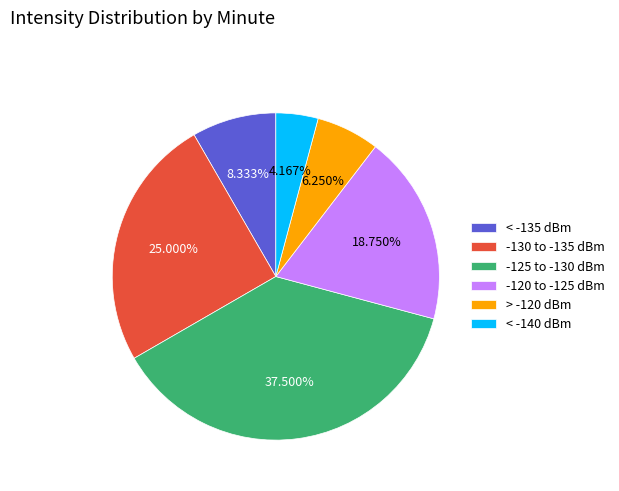

Does -125 to -130 dBm account for over 50% of the chart?

No